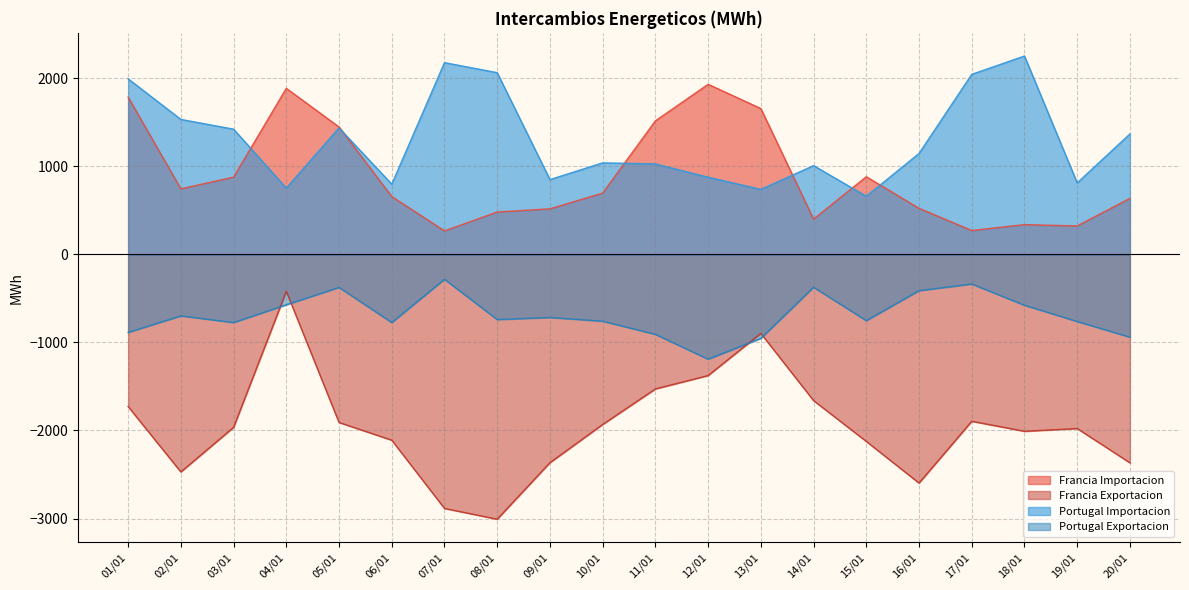

What is the approximate value of Francia Importacion at 04/01?

1882.8